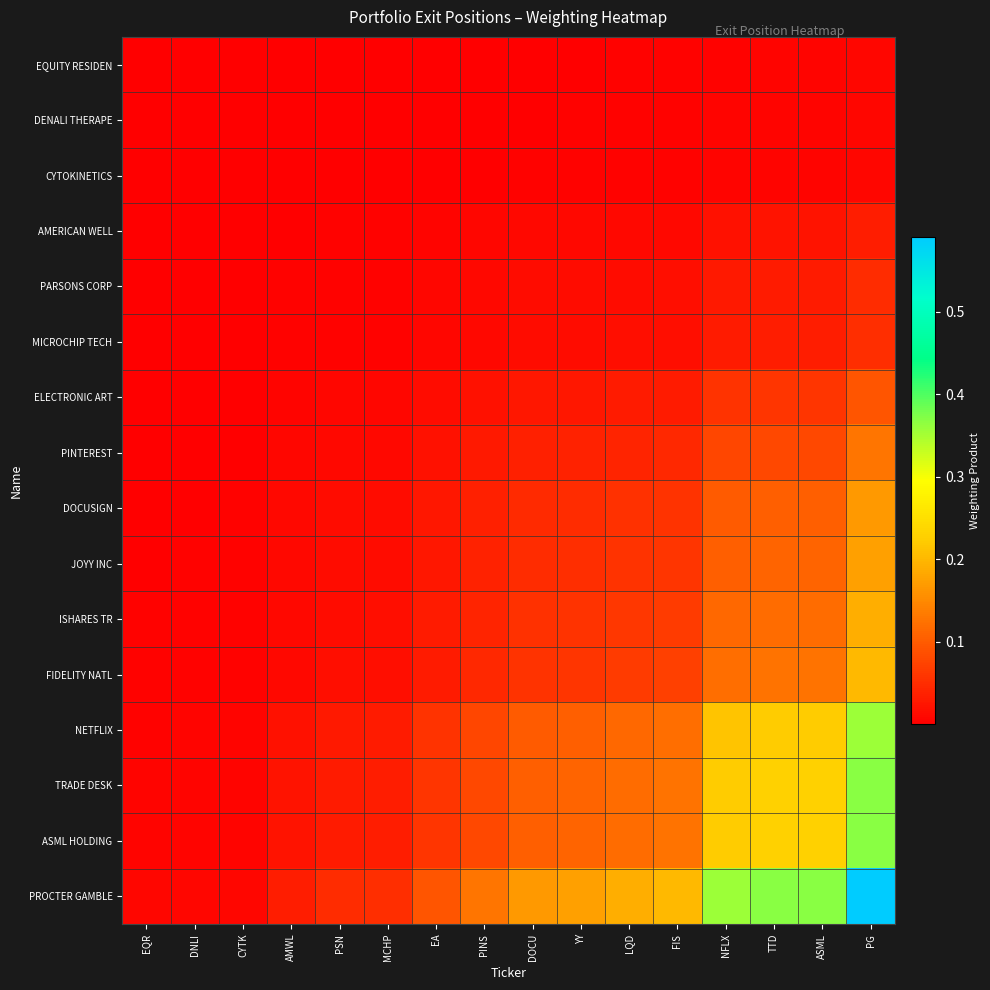

Between MCHP and EA, which series saw the biggest shift?

PROCTER GAMBLE